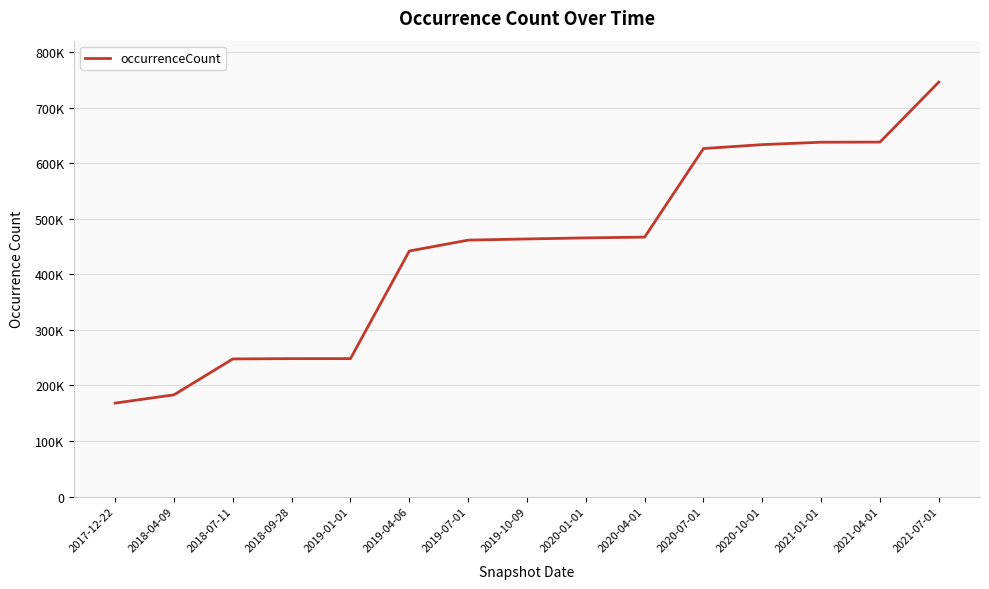

Which category has the lowest value across all series?

2017-12-22